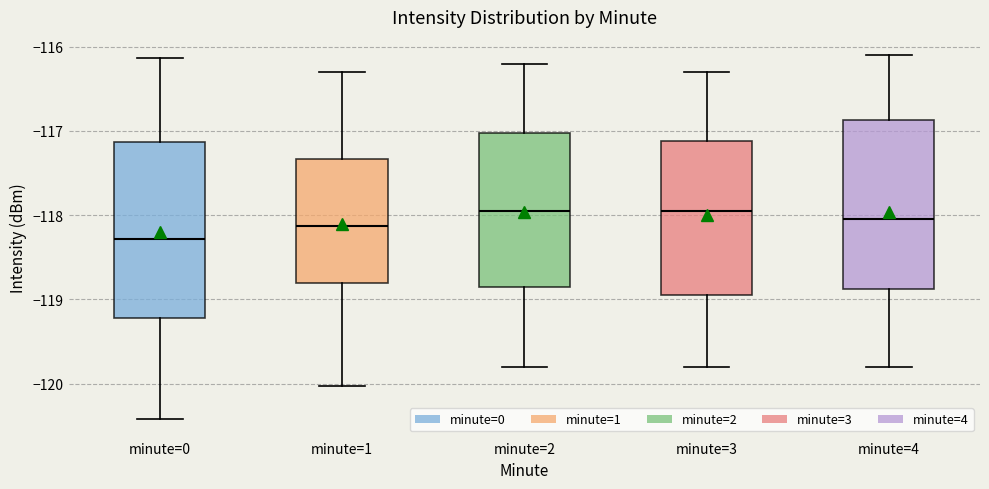

Reading left to right, read every box against the y-axis: the position of its median line, the range the box covers, and the ends of its whiskers. The values are not printed on the chart, so give them approximately, as read against the axis.

minute=0: median -118.3, box -119.2 to -117.1, whiskers -120.4 to -116.1
minute=1: median -118.1, box -118.8 to -117.3, whiskers -120.0 to -116.3
minute=2: median -117.9, box -118.8 to -117.0, whiskers -119.8 to -116.2
minute=3: median -117.9, box -118.9 to -117.1, whiskers -119.8 to -116.3
minute=4: median -118.0, box -118.9 to -116.9, whiskers -119.8 to -116.1